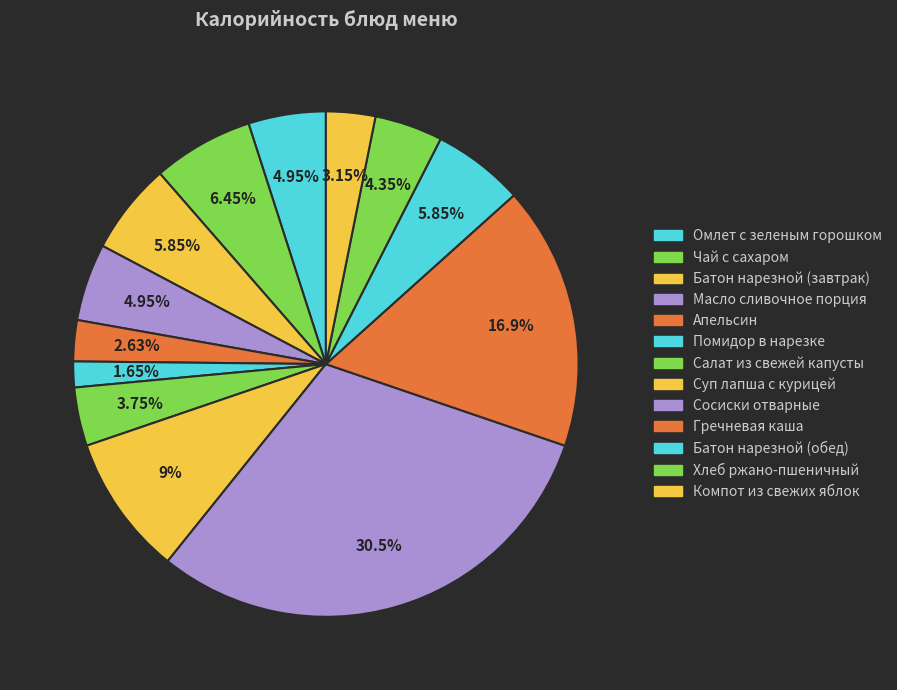

To the nearest percent, what is the difference between the largest and smallest slice percentages?

29%